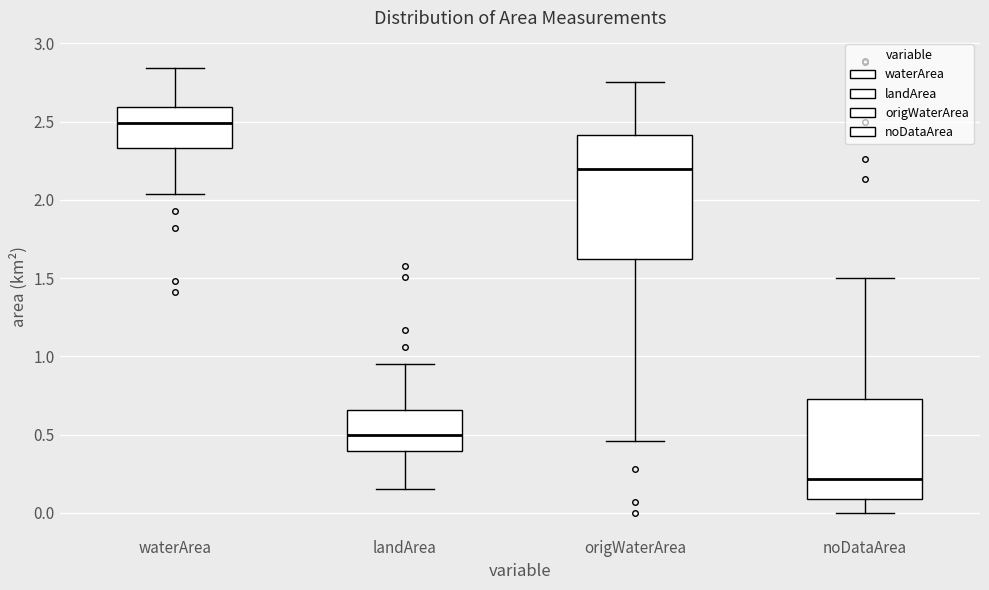

Which box's median line is the highest?

waterArea